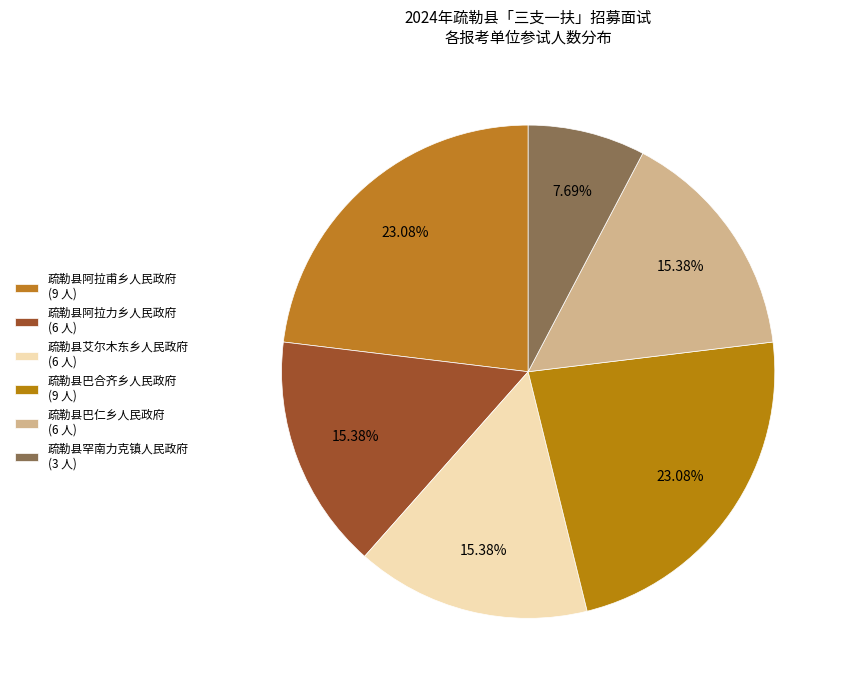

To the nearest percent, what percentage of the pie is 疏勒县阿拉甫乡人民政府?

23%